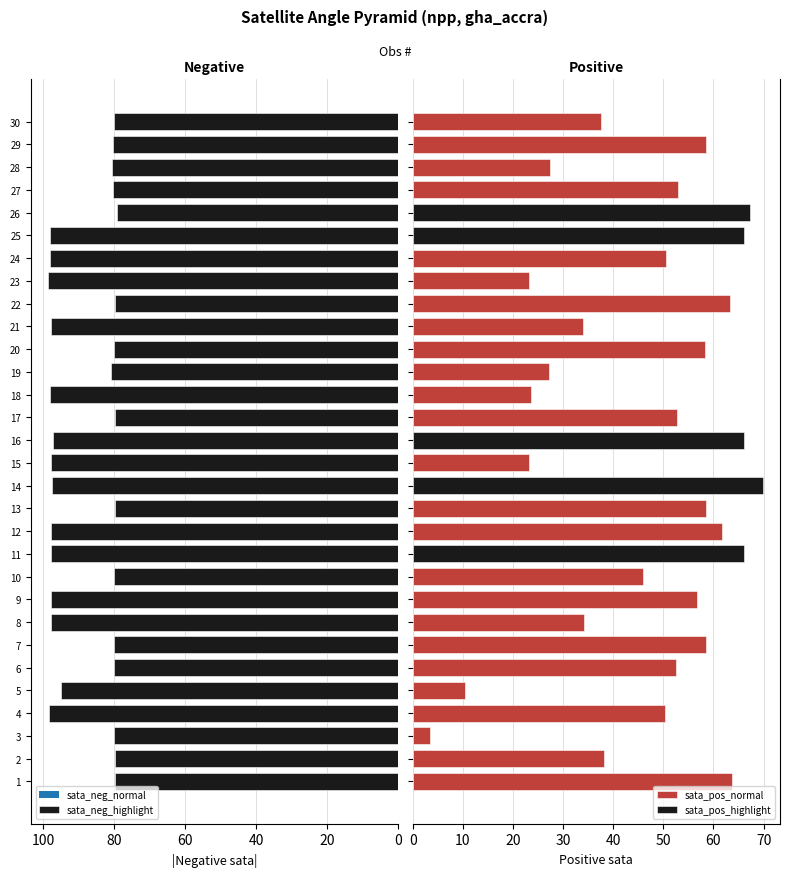

Count the number of values greater than 80.

21